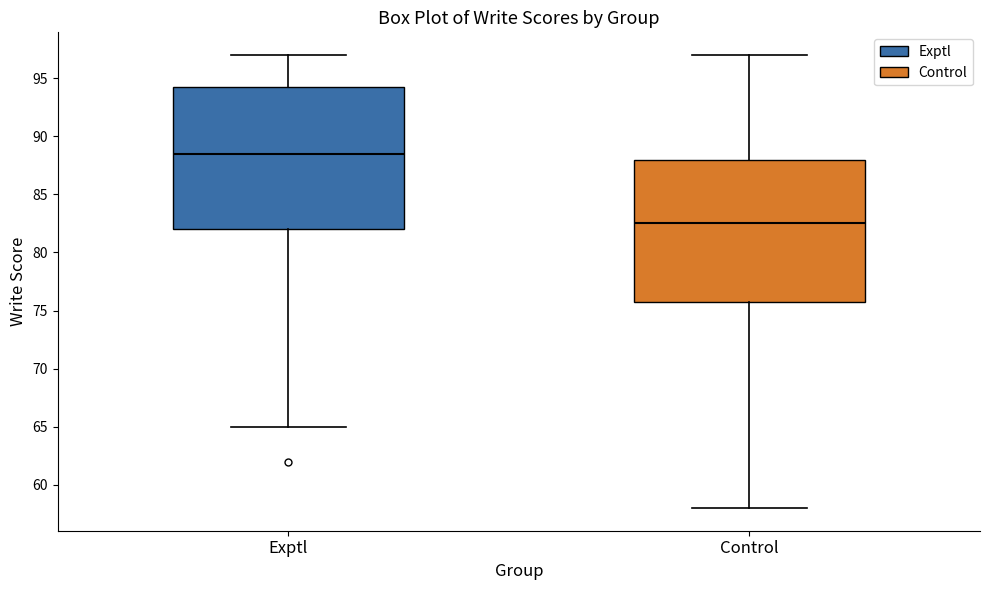

Reading left to right, read every box against the y-axis: the position of its median line, the range the box covers, and the ends of its whiskers. The values are not printed on the chart, so give them approximately, as read against the axis.

Exptl: median 88.5, box 82.0 to 94.5, whiskers 65.0 to 97.0
Control: median 82.5, box 76.0 to 88.0, whiskers 58.0 to 97.0